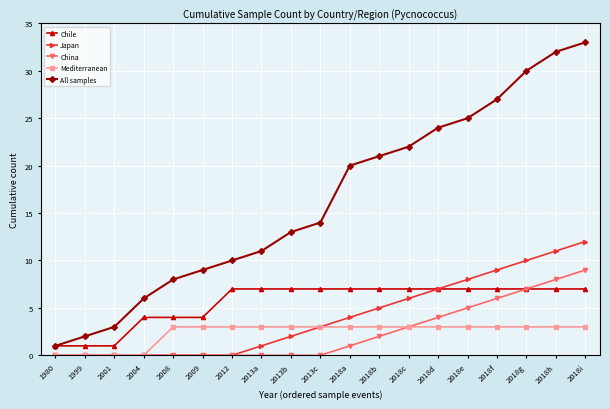

True or false: All samples and Japan intersect in this chart.

False